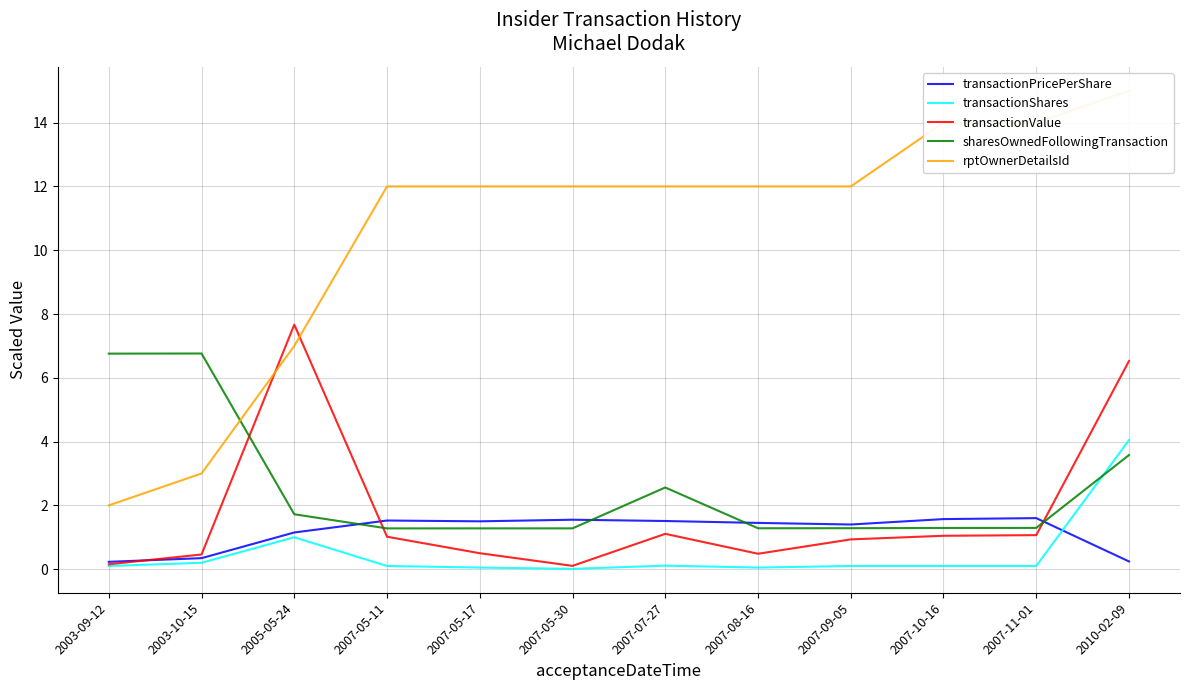

Is this an area chart (filled region under the line)?

No